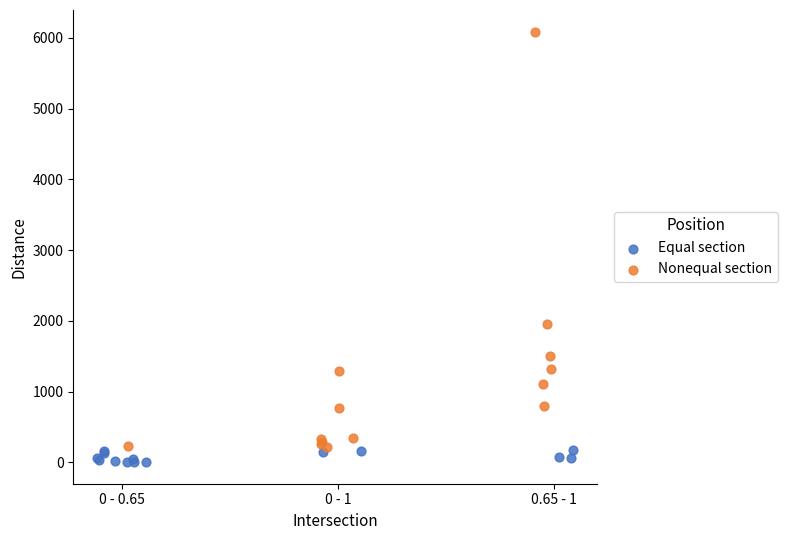

Which series has the widest spread of Y values?

Nonequal section